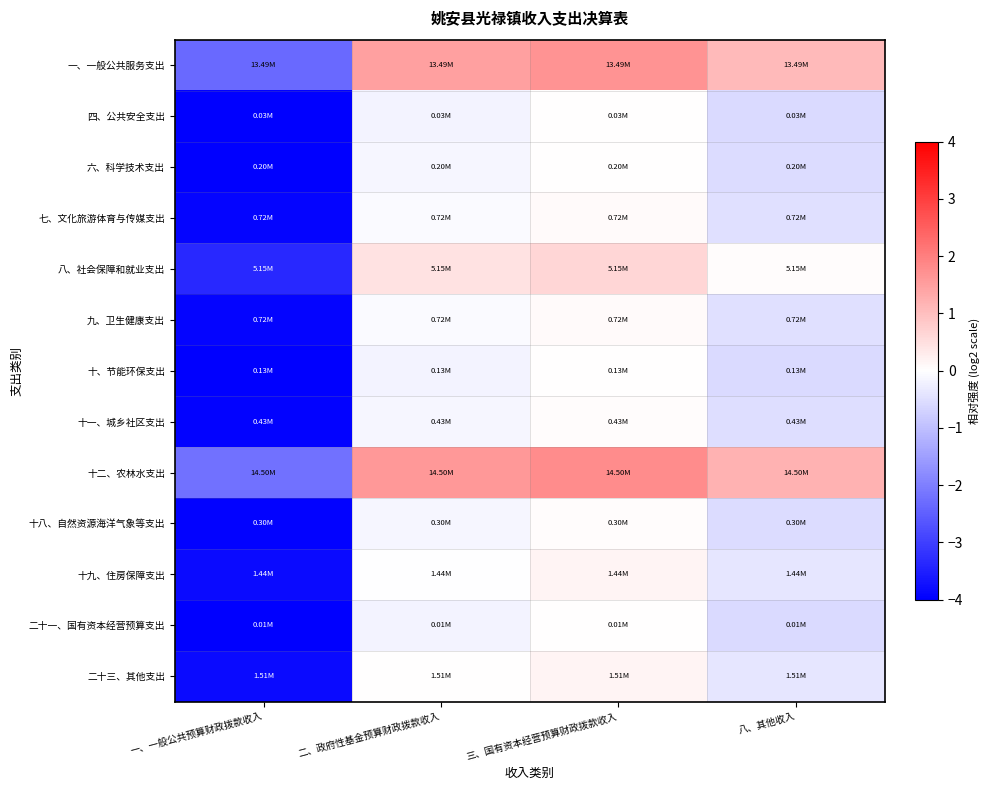

What is the maximum value shown in the chart?

1.8